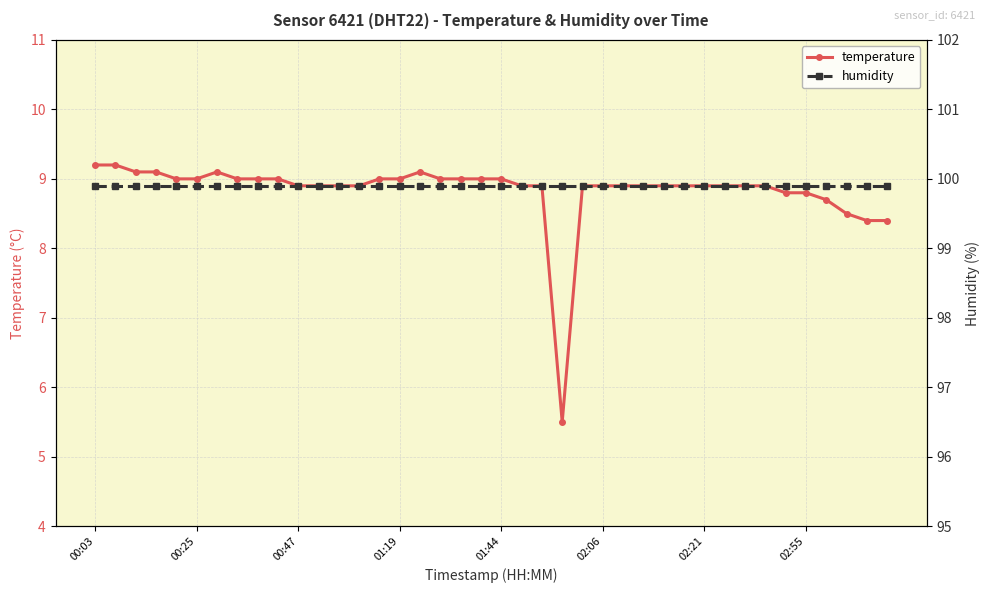

Where does the temperature series first go above 8?

00:03